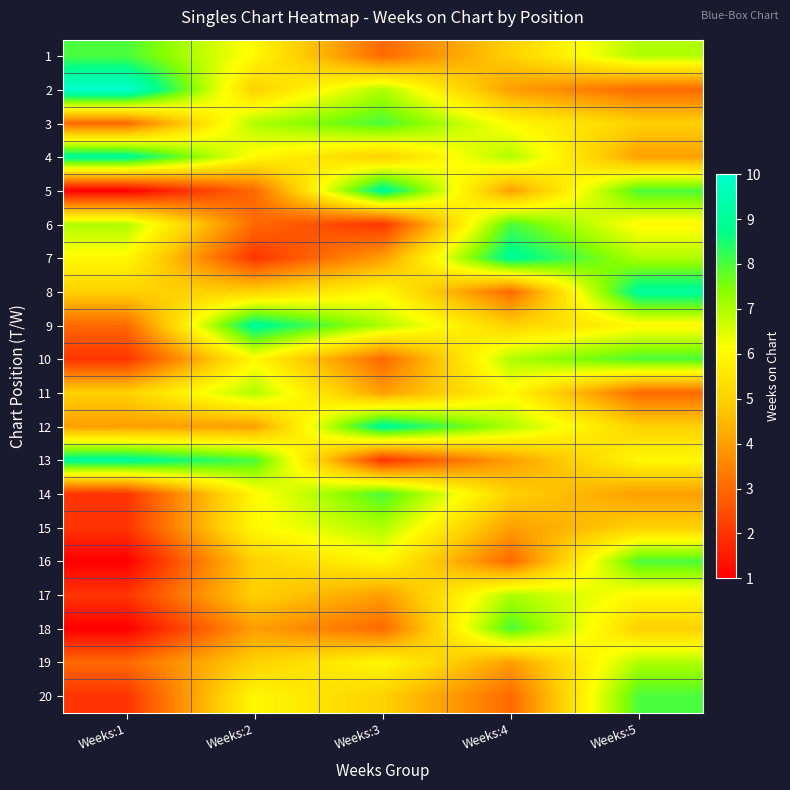

Reading left to right, what are all the values shown in this chart?

1: Weeks:1=8	Weeks:2=6	Weeks:3=3	Weeks:4=5	Weeks:5=7
2: Weeks:1=10	Weeks:2=5	Weeks:3=7	Weeks:4=4	Weeks:5=3
3: Weeks:1=3	Weeks:2=7	Weeks:3=8	Weeks:4=6	Weeks:5=5
4: Weeks:1=9	Weeks:2=6	Weeks:3=5	Weeks:4=7	Weeks:5=4
5: Weeks:1=1	Weeks:2=3	Weeks:3=9	Weeks:4=4	Weeks:5=8
6: Weeks:1=7	Weeks:2=3	Weeks:3=2	Weeks:4=8	Weeks:5=6
7: Weeks:1=6	Weeks:2=2	Weeks:3=4	Weeks:4=9	Weeks:5=7
8: Weeks:1=5	Weeks:2=5	Weeks:3=6	Weeks:4=3	Weeks:5=9
9: Weeks:1=3	Weeks:2=9	Weeks:3=7	Weeks:4=5	Weeks:5=6
10: Weeks:1=2	Weeks:2=6	Weeks:3=3	Weeks:4=7	Weeks:5=8
11: Weeks:1=5	Weeks:2=7	Weeks:3=4	Weeks:4=6	Weeks:5=3
12: Weeks:1=4	Weeks:2=4	Weeks:3=9	Weeks:4=7	Weeks:5=5
13: Weeks:1=9	Weeks:2=8	Weeks:3=2	Weeks:4=4	Weeks:5=6
14: Weeks:1=2	Weeks:2=6	Weeks:3=8	Weeks:4=5	Weeks:5=4
15: Weeks:1=2	Weeks:2=6	Weeks:3=7	Weeks:4=4	Weeks:5=5
16: Weeks:1=1	Weeks:2=5	Weeks:3=6	Weeks:4=3	Weeks:5=8
17: Weeks:1=2	Weeks:2=5	Weeks:3=4	Weeks:4=7	Weeks:5=6
18: Weeks:1=1	Weeks:2=4	Weeks:3=3	Weeks:4=8	Weeks:5=5
19: Weeks:1=3	Weeks:2=5	Weeks:3=6	Weeks:4=4	Weeks:5=7
20: Weeks:1=2	Weeks:2=6	Weeks:3=5	Weeks:4=3	Weeks:5=8